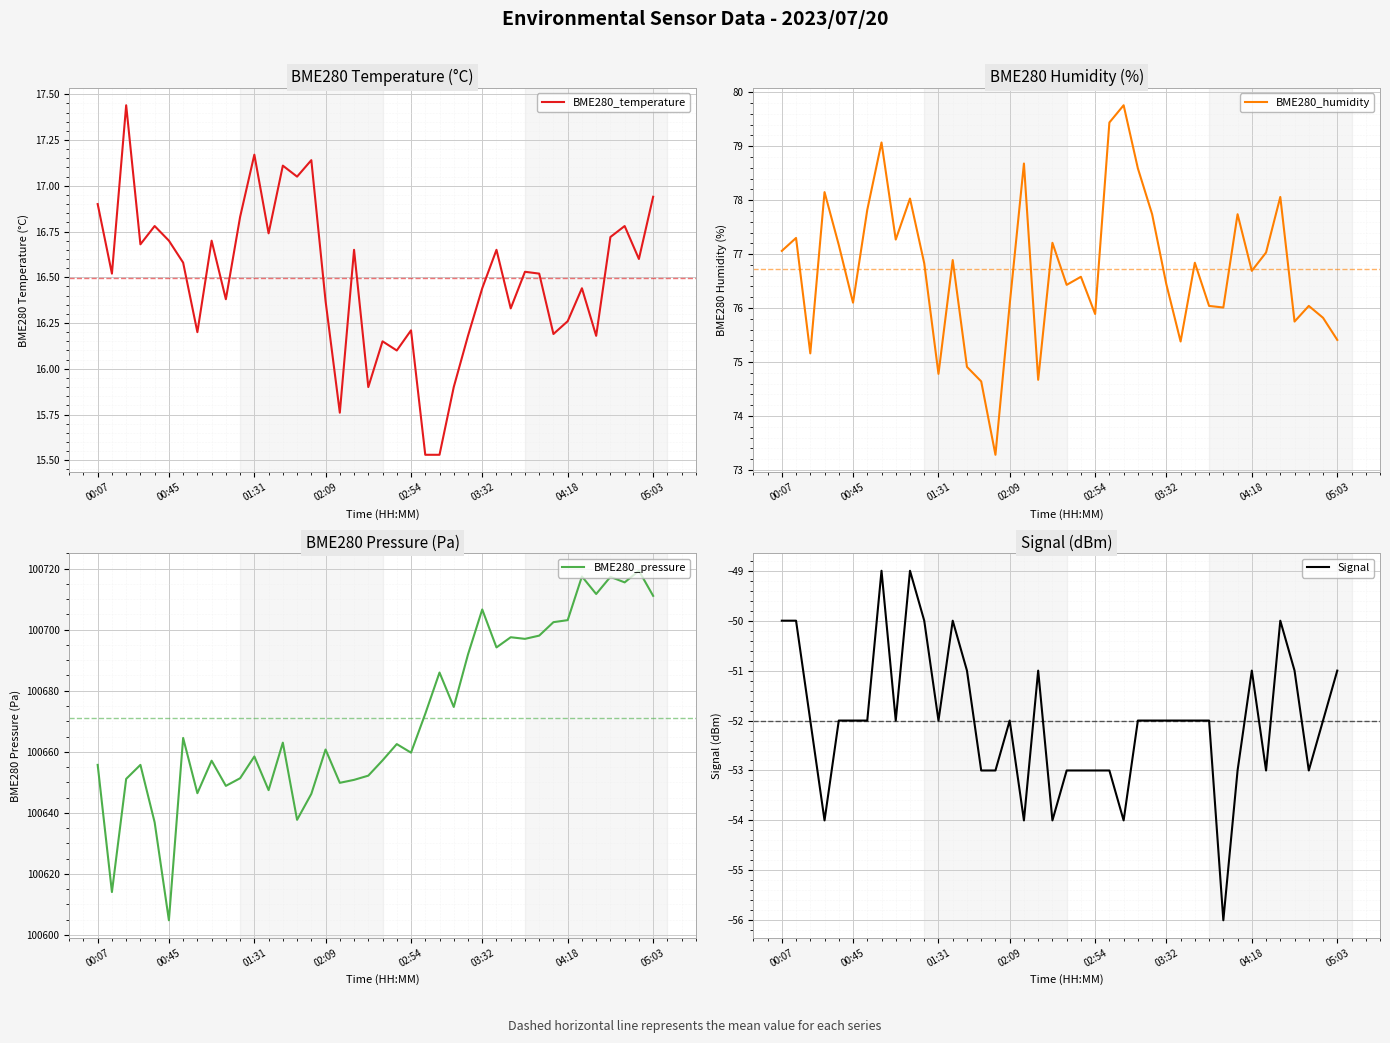

What is the difference between the maximum and minimum values in the BME280_humidity series?

6.5